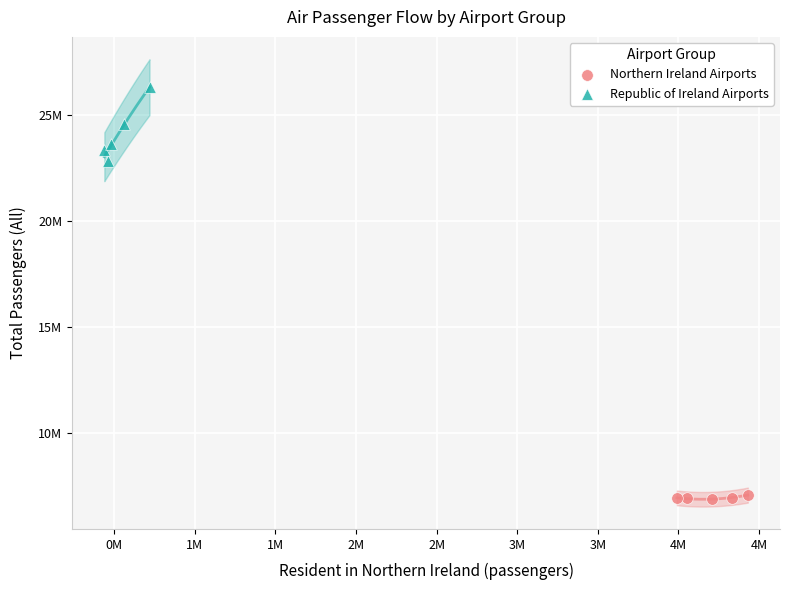

What are all the series names shown in the legend?

Northern Ireland Airports, Republic of Ireland Airports